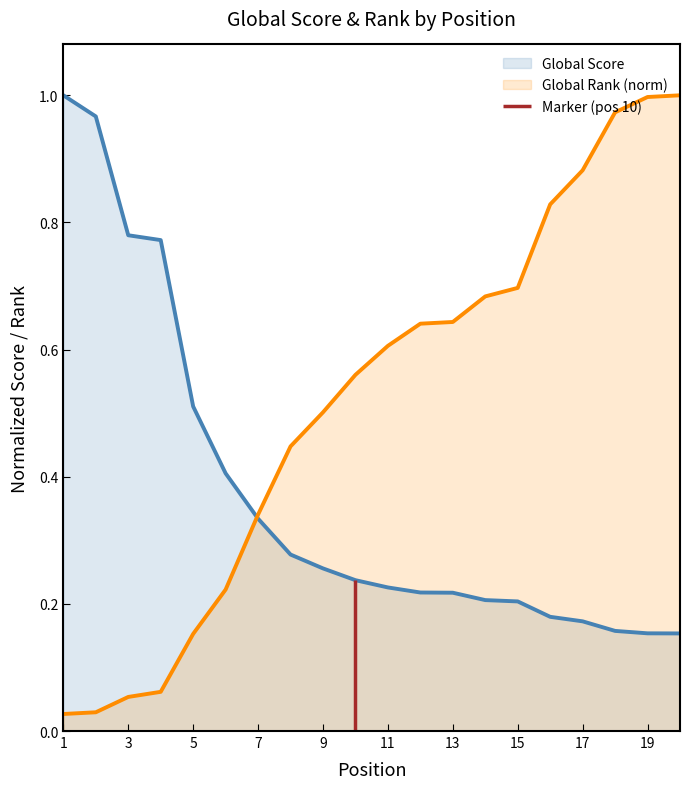

Which category has the highest value across all series?

1